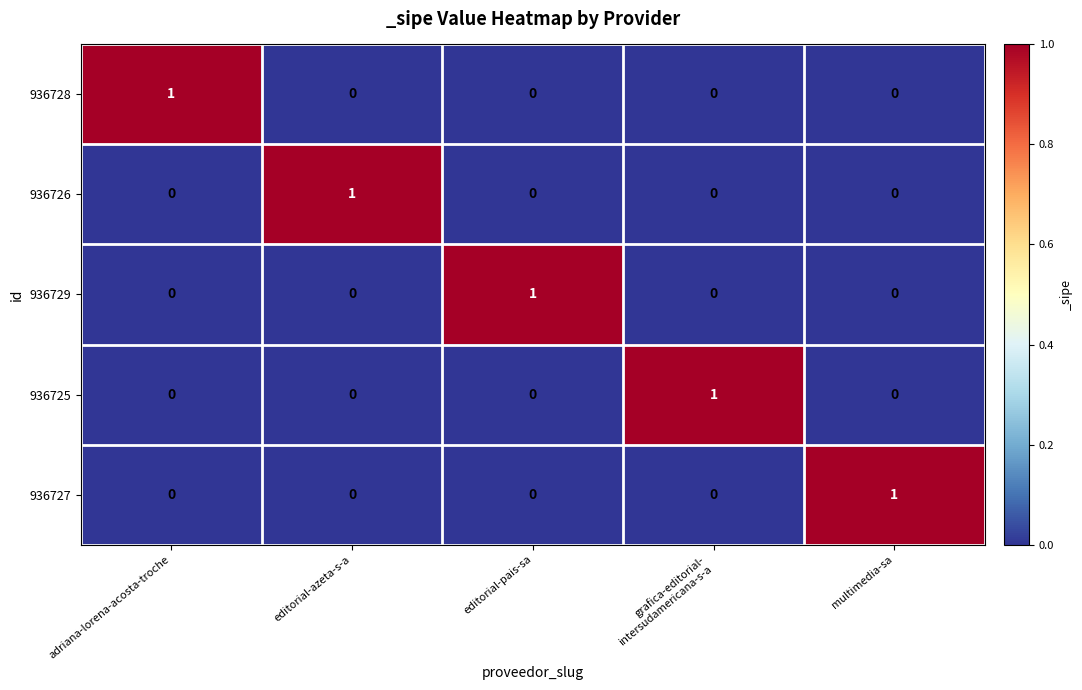

How many values in the 936726 series exceed 0?

1